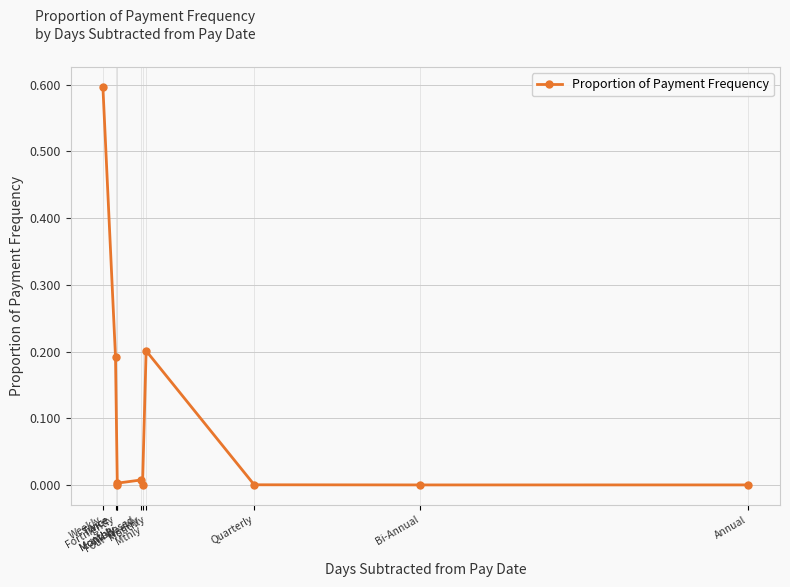

True or false: there are more than 0 points higher than both neighbors.

True